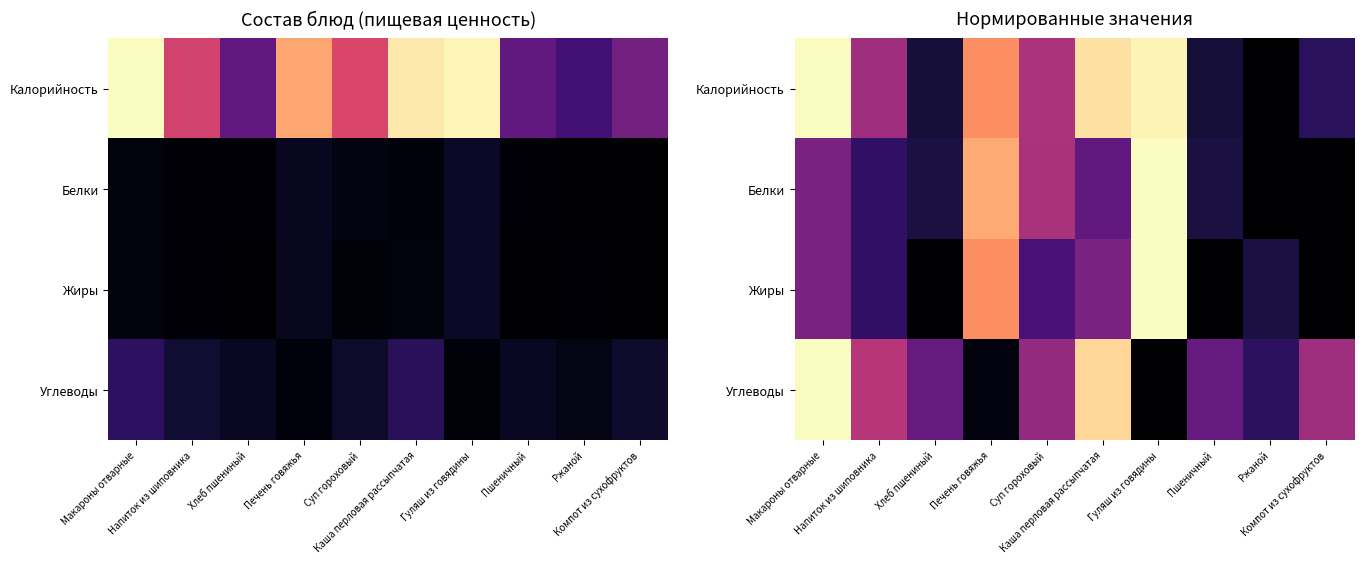

True or false: Углеводы has a value of 0.3 at Напиток из шиповника.

False